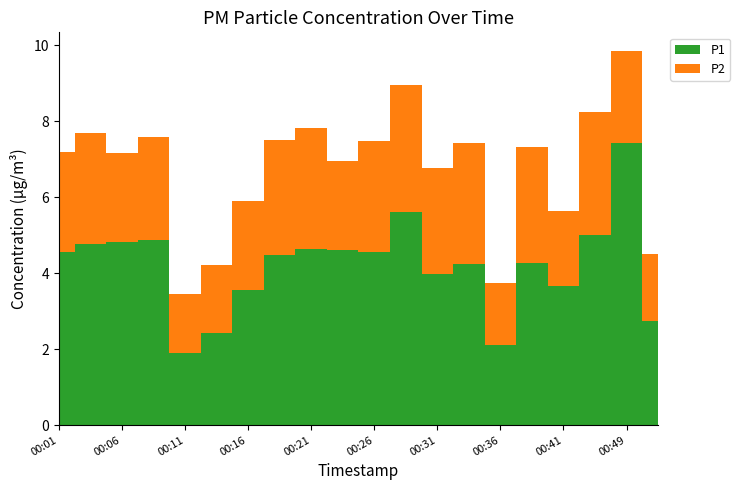

Reading left to right, extract all data points from this chart.

P1: 00:01=4.5	00:04=4.8	00:06=4.8	00:09=4.9	00:11=1.9	00:14=2.4	00:16=3.5	00:19=4.5	00:21=4.7	00:24=4.6	00:26=4.6	00:29=5.6	00:31=4.0	00:34=4.2	00:36=2.1	00:39=4.3	00:41=3.7	00:44=5.0	00:49=7.4	00:51=2.8
P2: 00:01=2.6	00:04=2.9	00:06=2.4	00:09=2.7	00:11=1.6	00:14=1.8	00:16=2.4	00:19=3.0	00:21=3.2	00:24=2.4	00:26=2.9	00:29=3.4	00:31=2.8	00:34=3.2	00:36=1.6	00:39=3.0	00:41=2.0	00:44=3.2	00:49=2.4	00:51=1.8